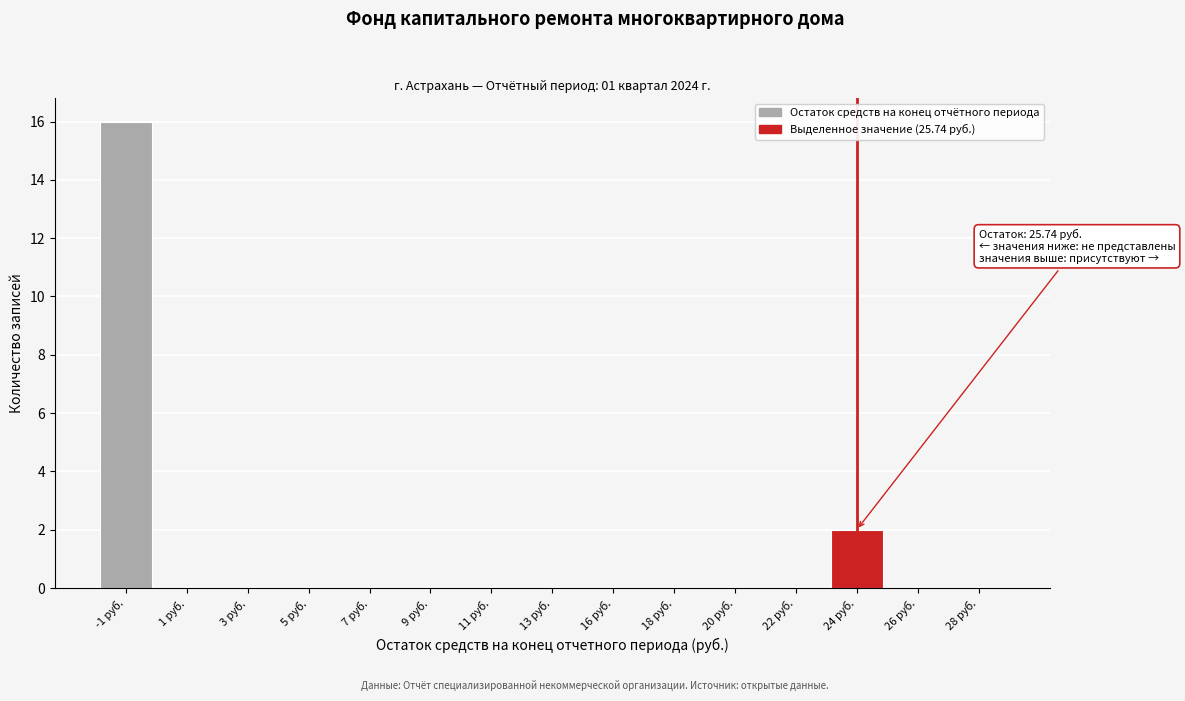

Reading left to right, what are all the values shown in this chart?

-1 руб.=16	1 руб.=0	3 руб.=0	5 руб.=0	7 руб.=0	9 руб.=0	11 руб.=0	13 руб.=0	16 руб.=0	18 руб.=0	20 руб.=0	22 руб.=0	24 руб.=2	26 руб.=0	28 руб.=0